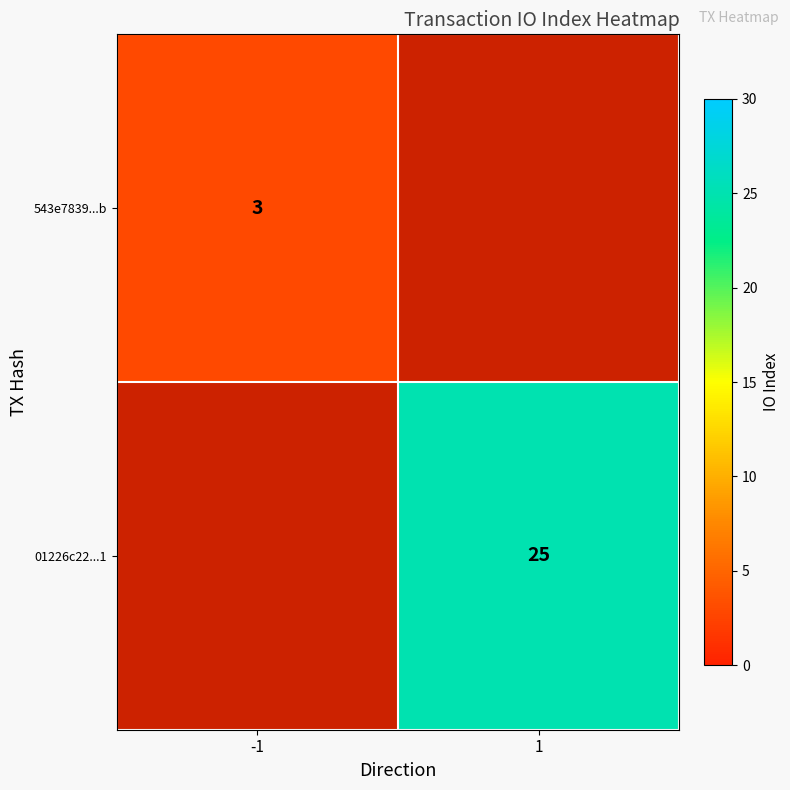

The value of 543e7839...b at -1 is 3. True or false?

True